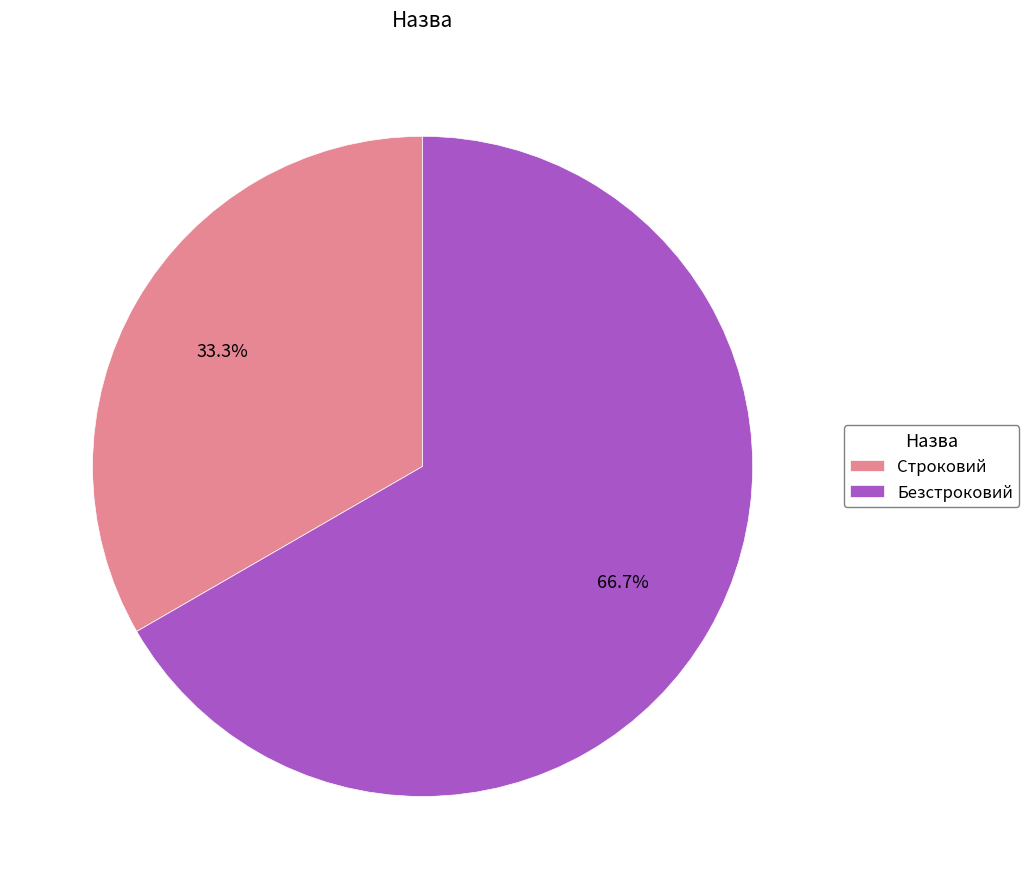

Does any single category account for the majority?

Yes